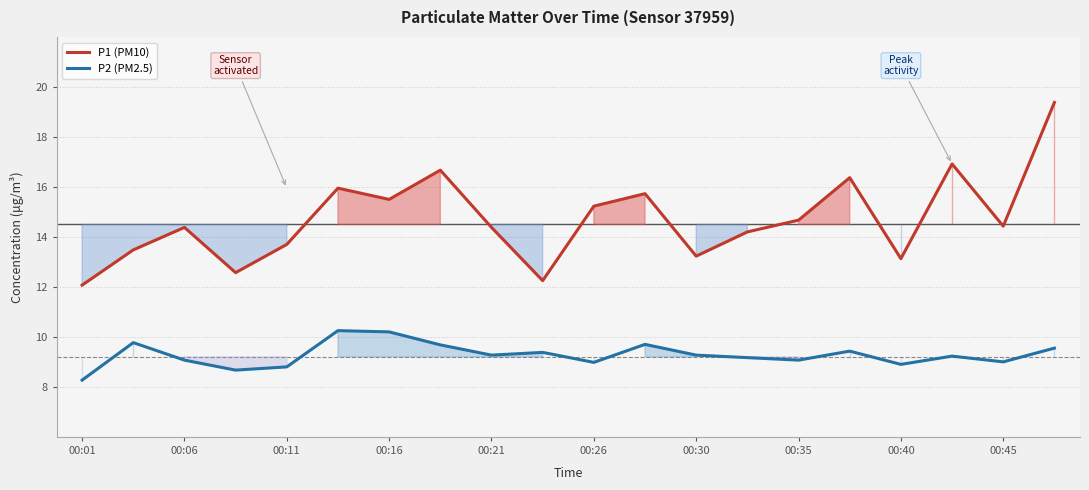

Which series has the largest total across all categories?

P1 (PM10)